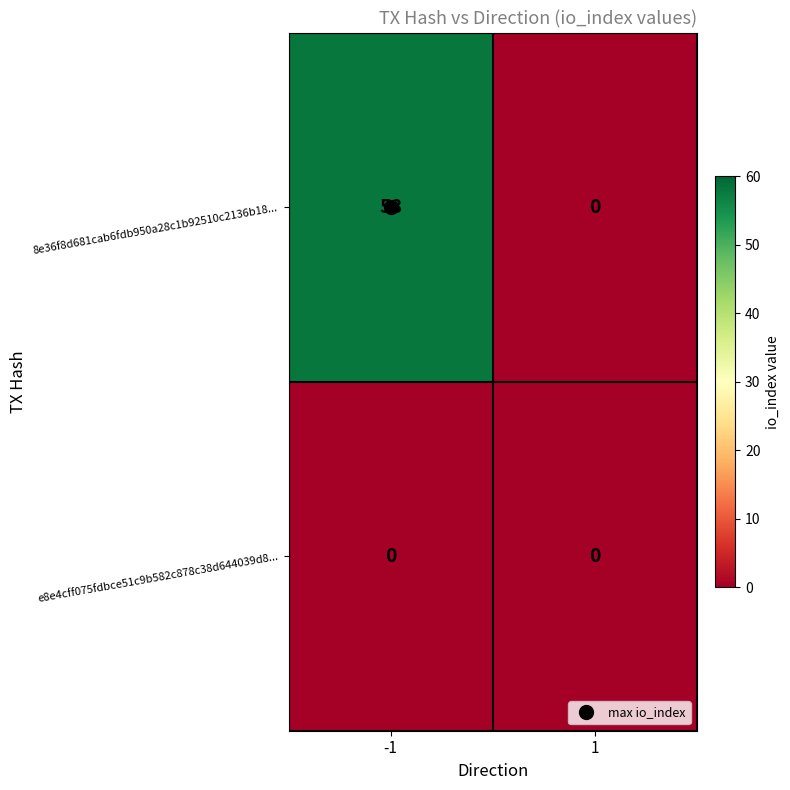

Rank the categories by 8e36f8d681cab6fdb950a28c1b92510c2136b18... value from lowest to highest.

1, -1